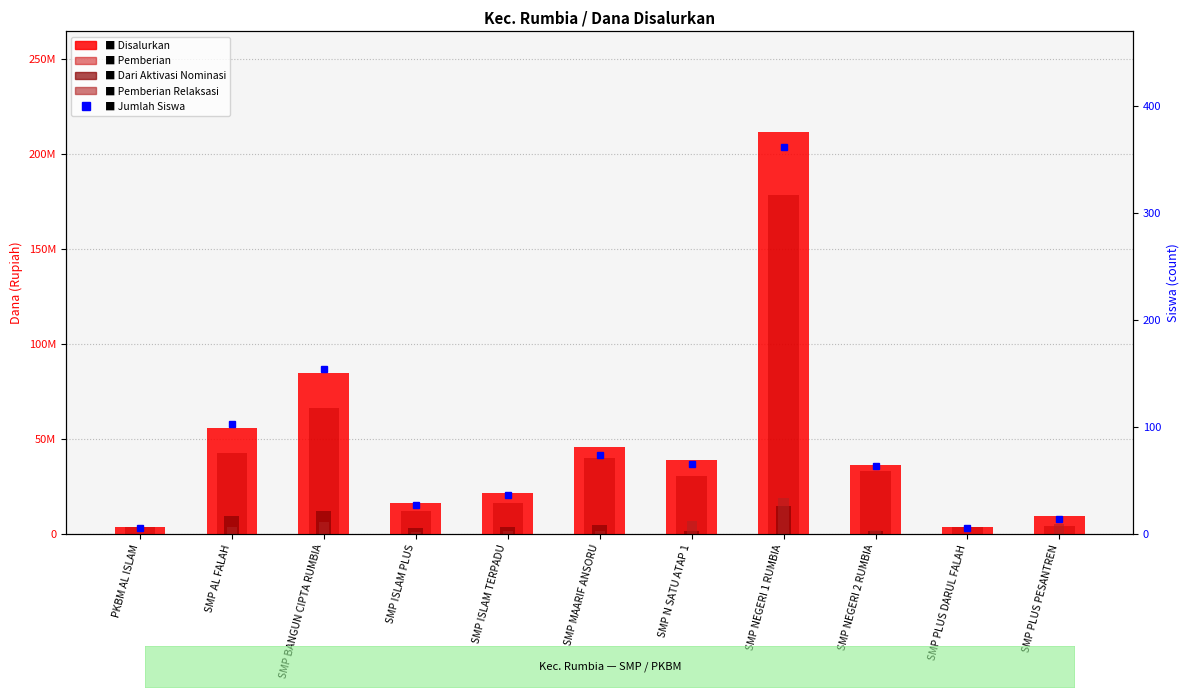

Which series has the widest spread of values?

Disalurkan